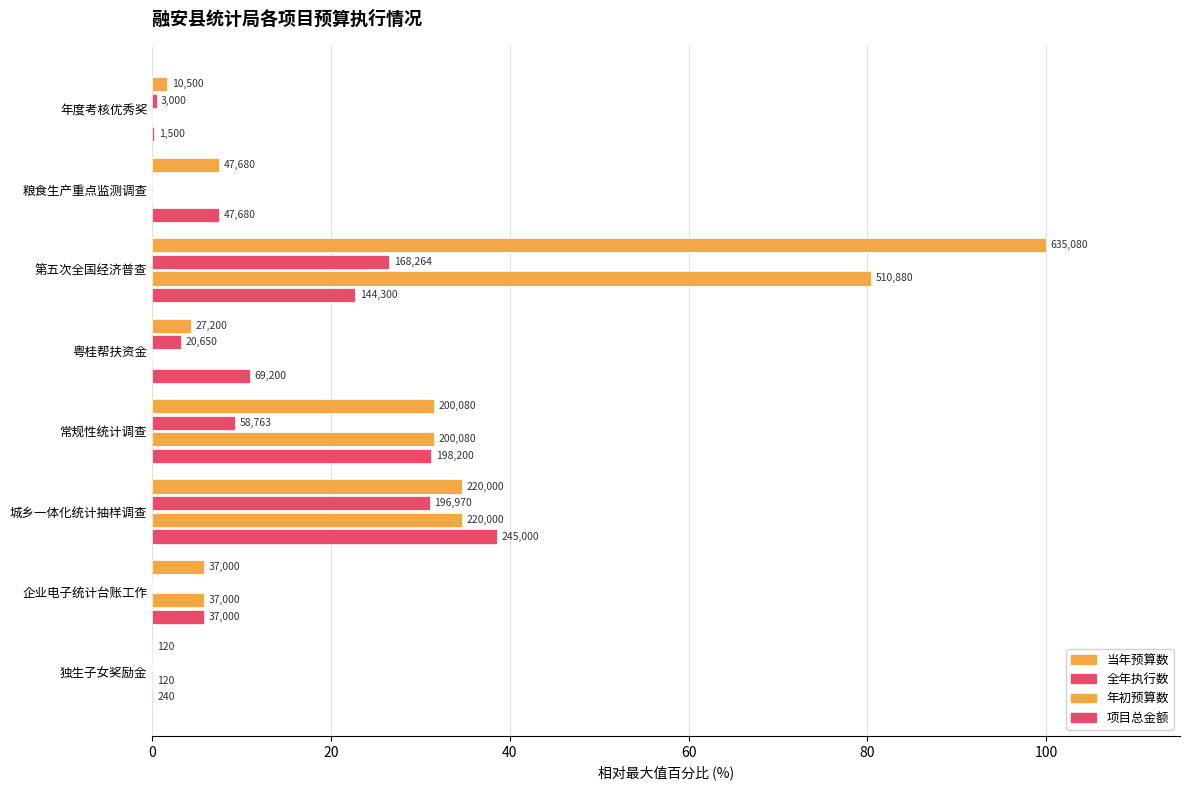

Which series has the largest total across all categories?

当年预算数